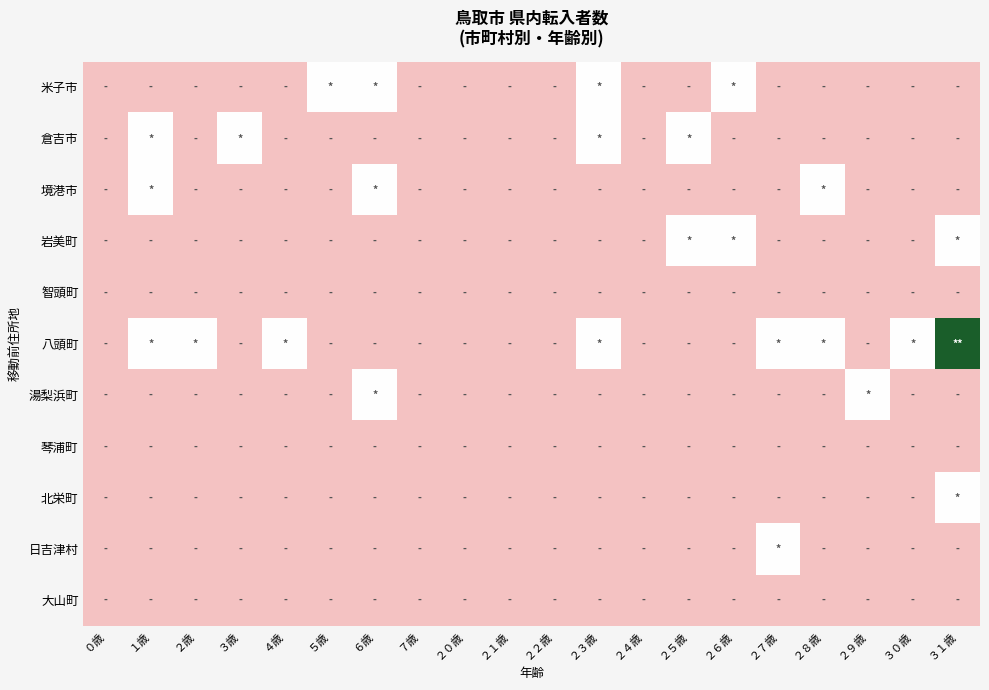

Reading left to right, extract all data points from this chart.

米子市: ０歳=0	１歳=0	２歳=0	３歳=0	４歳=0	５歳=1	６歳=1	７歳=0	２０歳=0	２１歳=0	２２歳=0	２３歳=1	２４歳=0	２５歳=0	２６歳=1	２７歳=0	２８歳=0	２９歳=0	３０歳=0	３１歳=0
倉吉市: ０歳=0	１歳=1	２歳=0	３歳=1	４歳=0	５歳=0	６歳=0	７歳=0	２０歳=0	２１歳=0	２２歳=0	２３歳=1	２４歳=0	２５歳=1	２６歳=0	２７歳=0	２８歳=0	２９歳=0	３０歳=0	３１歳=0
境港市: ０歳=0	１歳=1	２歳=0	３歳=0	４歳=0	５歳=0	６歳=1	７歳=0	２０歳=0	２１歳=0	２２歳=0	２３歳=0	２４歳=0	２５歳=0	２６歳=0	２７歳=0	２８歳=1	２９歳=0	３０歳=0	３１歳=0
岩美町: ０歳=0	１歳=0	２歳=0	３歳=0	４歳=0	５歳=0	６歳=0	７歳=0	２０歳=0	２１歳=0	２２歳=0	２３歳=0	２４歳=0	２５歳=1	２６歳=1	２７歳=0	２８歳=0	２９歳=0	３０歳=0	３１歳=1
智頭町: ０歳=0	１歳=0	２歳=0	３歳=0	４歳=0	５歳=0	６歳=0	７歳=0	２０歳=0	２１歳=0	２２歳=0	２３歳=0	２４歳=0	２５歳=0	２６歳=0	２７歳=0	２８歳=0	２９歳=0	３０歳=0	３１歳=0
八頭町: ０歳=0	１歳=1	２歳=1	３歳=0	４歳=1	５歳=0	６歳=0	７歳=0	２０歳=0	２１歳=0	２２歳=0	２３歳=1	２４歳=0	２５歳=0	２６歳=0	２７歳=1	２８歳=1	２９歳=0	３０歳=1	３１歳=2
湯梨浜町: ０歳=0	１歳=0	２歳=0	３歳=0	４歳=0	５歳=0	６歳=1	７歳=0	２０歳=0	２１歳=0	２２歳=0	２３歳=0	２４歳=0	２５歳=0	２６歳=0	２７歳=0	２８歳=0	２９歳=1	３０歳=0	３１歳=0
琴浦町: ０歳=0	１歳=0	２歳=0	３歳=0	４歳=0	５歳=0	６歳=0	７歳=0	２０歳=0	２１歳=0	２２歳=0	２３歳=0	２４歳=0	２５歳=0	２６歳=0	２７歳=0	２８歳=0	２９歳=0	３０歳=0	３１歳=0
北栄町: ０歳=0	１歳=0	２歳=0	３歳=0	４歳=0	５歳=0	６歳=0	７歳=0	２０歳=0	２１歳=0	２２歳=0	２３歳=0	２４歳=0	２５歳=0	２６歳=0	２７歳=0	２８歳=0	２９歳=0	３０歳=0	３１歳=1
日吉津村: ０歳=0	１歳=0	２歳=0	３歳=0	４歳=0	５歳=0	６歳=0	７歳=0	２０歳=0	２１歳=0	２２歳=0	２３歳=0	２４歳=0	２５歳=0	２６歳=0	２７歳=1	２８歳=0	２９歳=0	３０歳=0	３１歳=0
大山町: ０歳=0	１歳=0	２歳=0	３歳=0	４歳=0	５歳=0	６歳=0	７歳=0	２０歳=0	２１歳=0	２２歳=0	２３歳=0	２４歳=0	２５歳=0	２６歳=0	２７歳=0	２８歳=0	２９歳=0	３０歳=0	３１歳=0